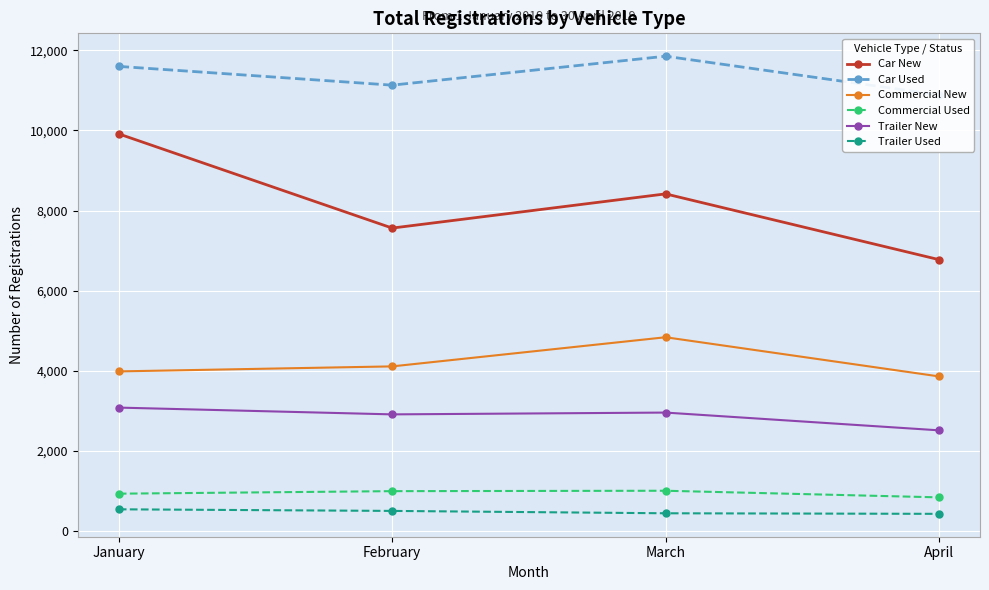

Reading right to left, transcribe all the data shown in this chart.

Car New: April=6775	March=8415	February=7562	January=9911
Car Used: April=10884	March=11849	February=11127	January=11595
Commercial New: April=3862	March=4839	February=4112	January=3987
Commercial Used: April=845	March=1010	February=1000	January=937
Trailer New: April=2517	March=2960	February=2915	January=3084
Trailer Used: April=434	March=448	February=507	January=547